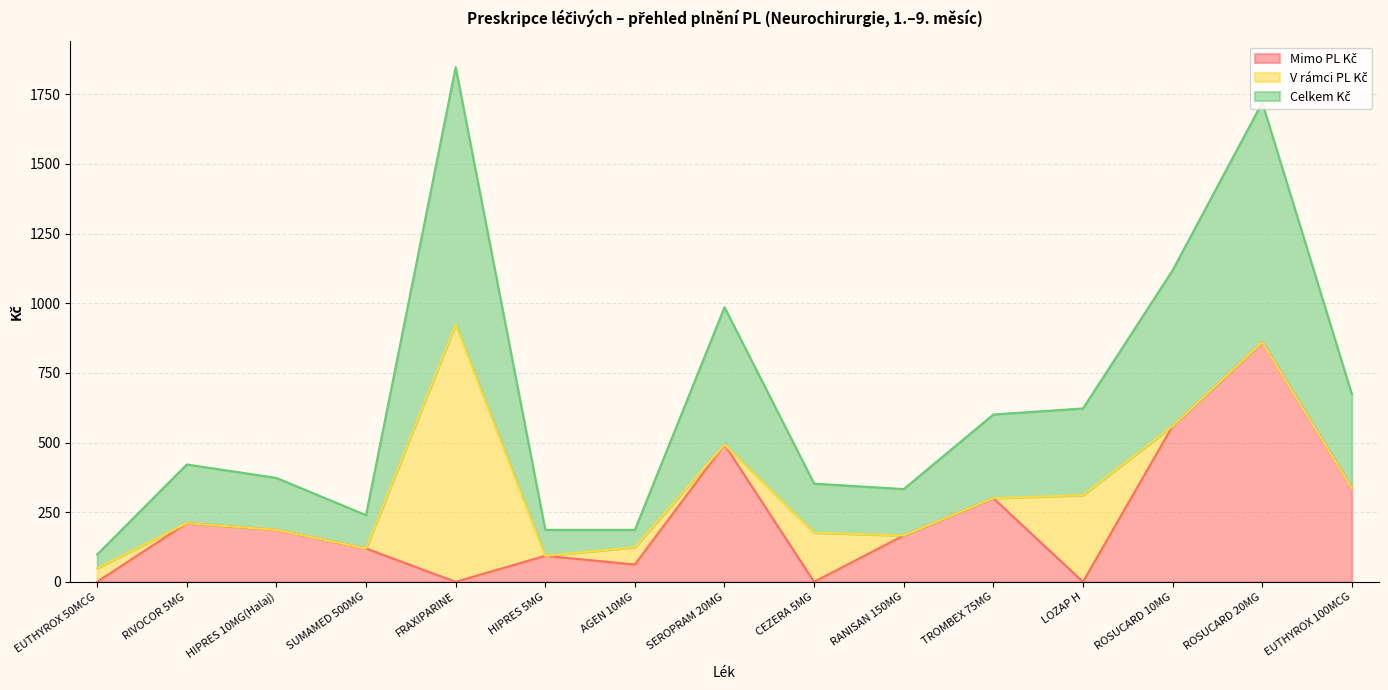

Does the chart display data point markers on the line(s)?

No